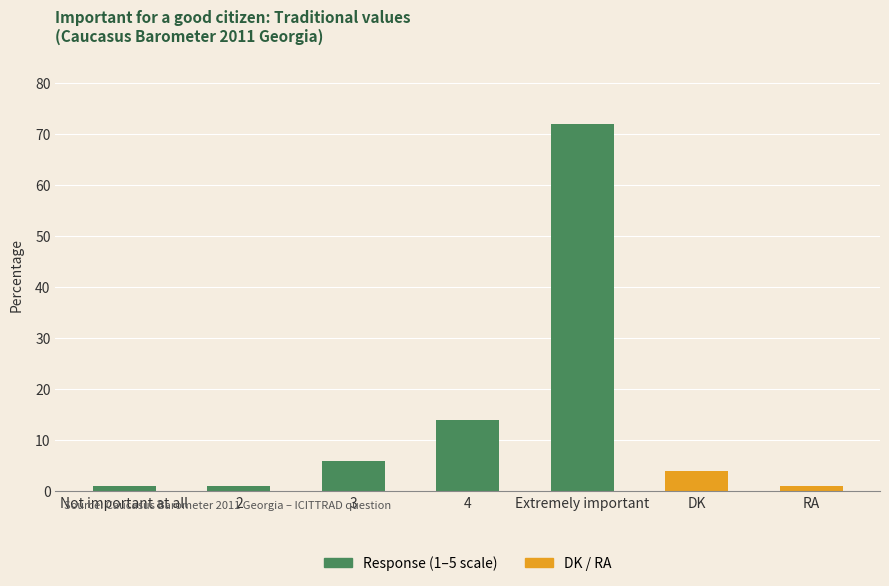

At which label does the data first exceed 4?

3